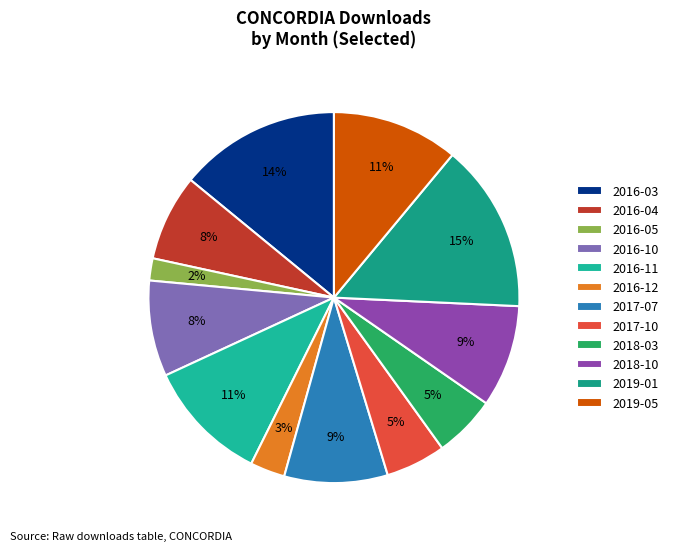

Is there a majority slice in this chart?

No